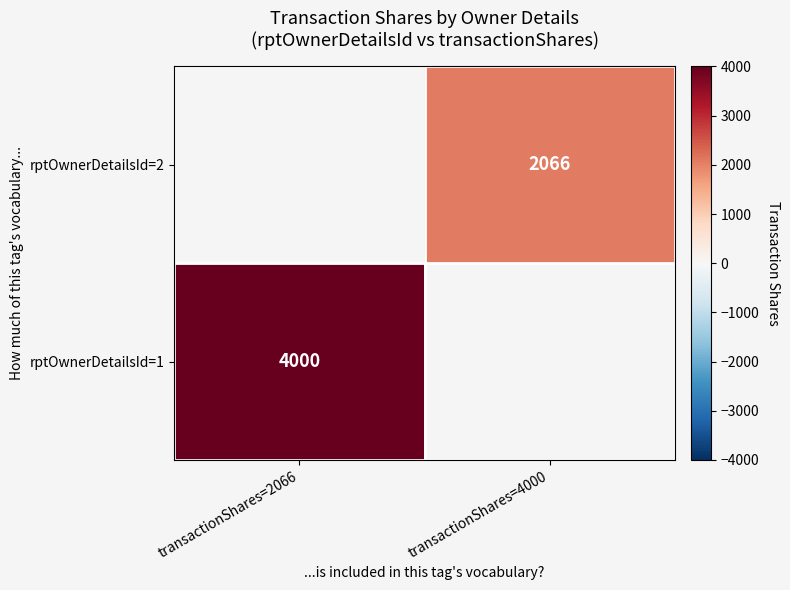

The value of rptOwnerDetailsId=2 at transactionShares=4000 is 2066. True or false?

True